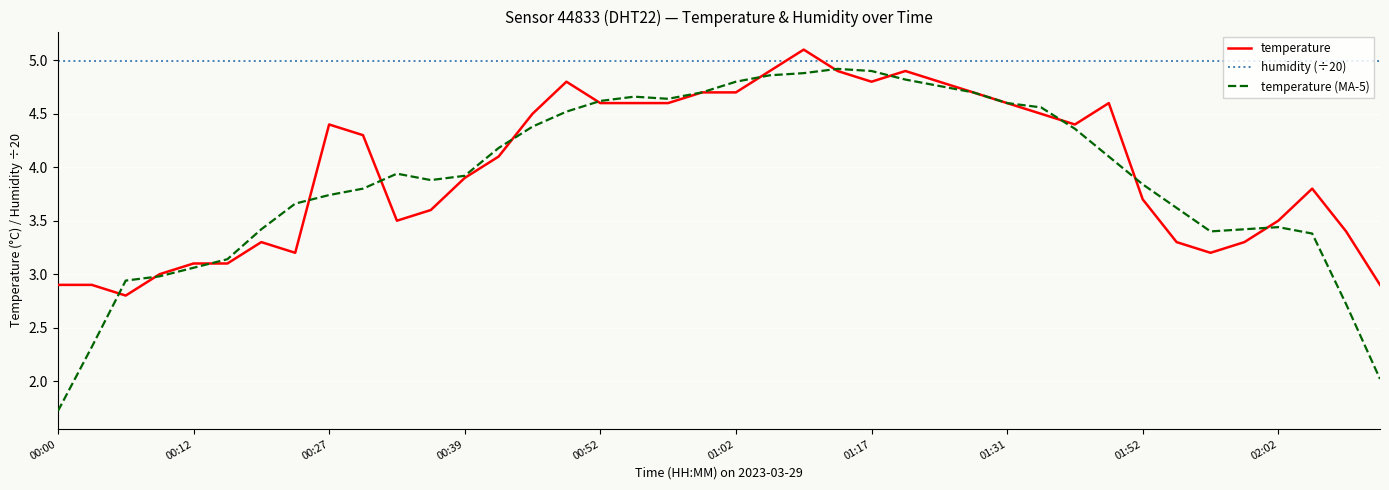

Which series has the largest total across all categories?

humidity (÷20)